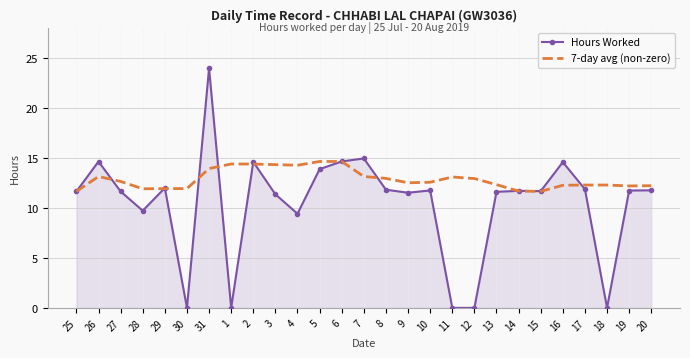

What are all the series names shown in the legend?

Hours Worked, 7-day avg (non-zero)